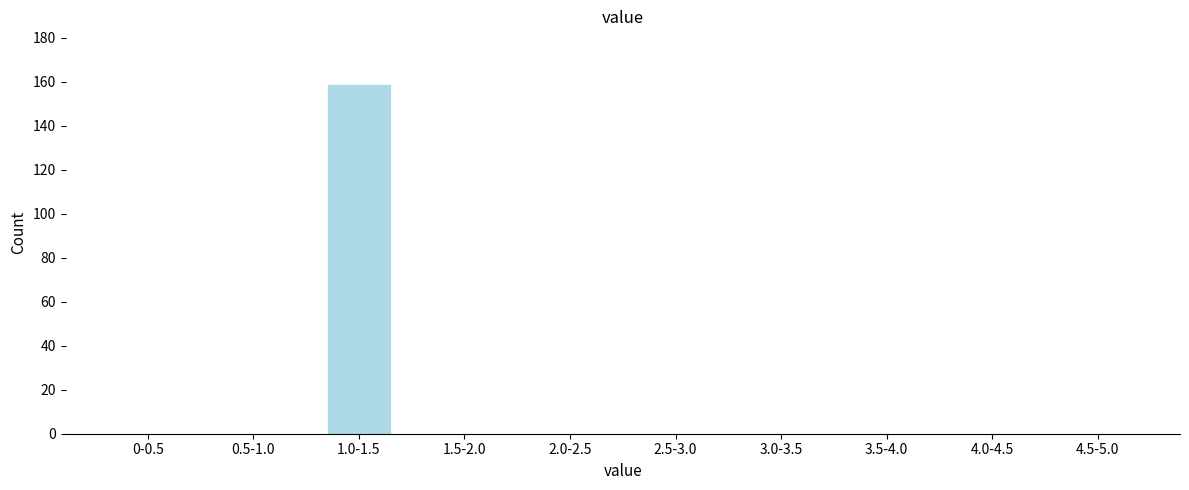

Reading right to left, extract all data points from this chart.

4.5-5.0=0	4.0-4.5=0	3.5-4.0=0	3.0-3.5=0	2.5-3.0=0	2.0-2.5=0	1.5-2.0=0	1.0-1.5=159	0.5-1.0=0	0-0.5=0